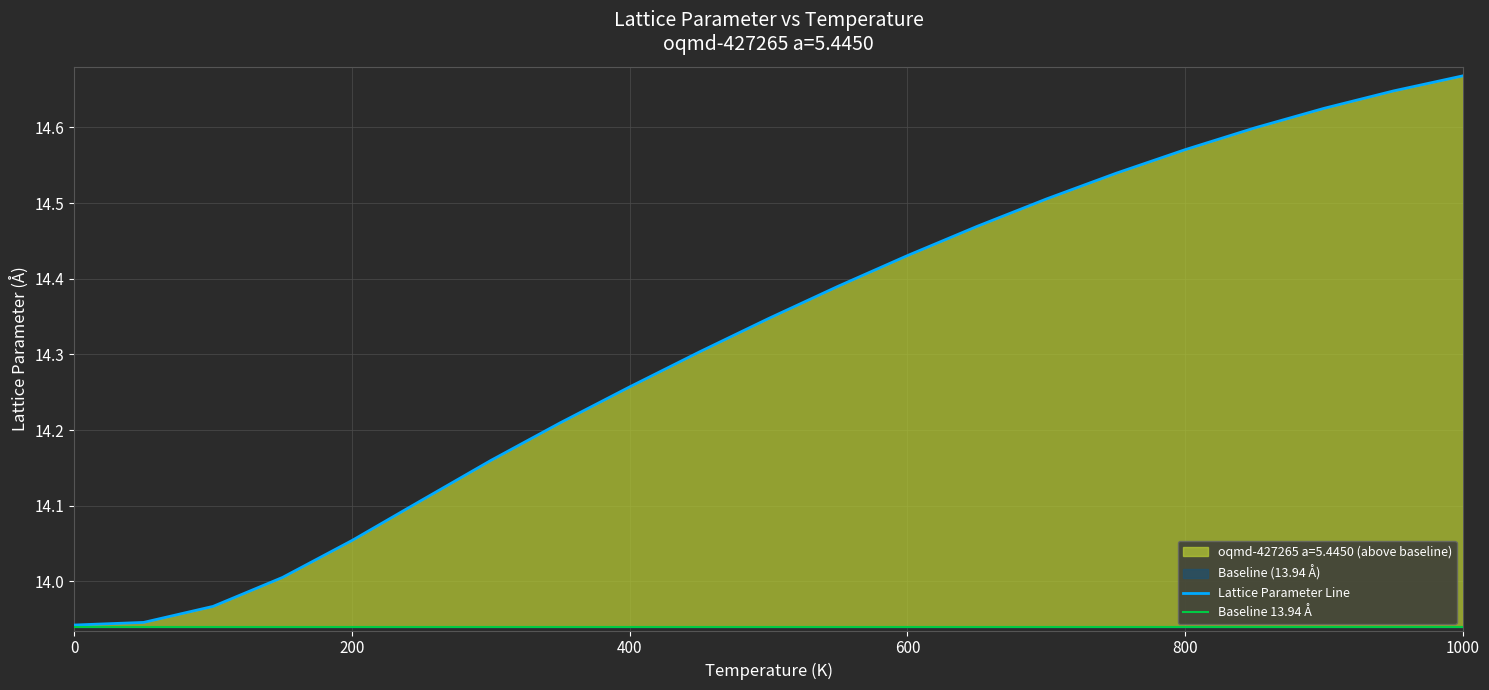

True or false: there are more than 2 points higher than both neighbors.

False